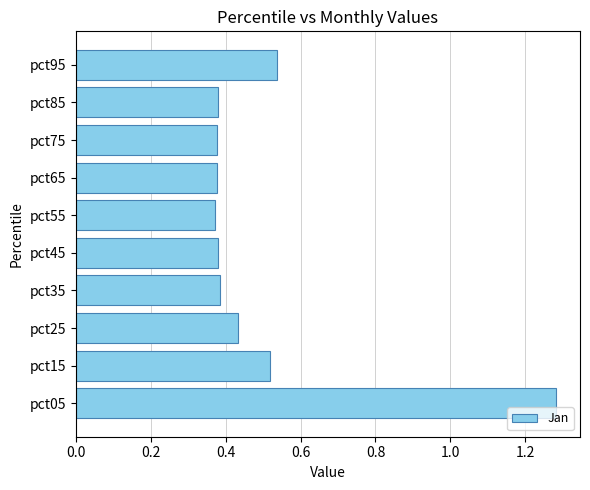

What is the difference between the maximum and second lowest values?

0.9